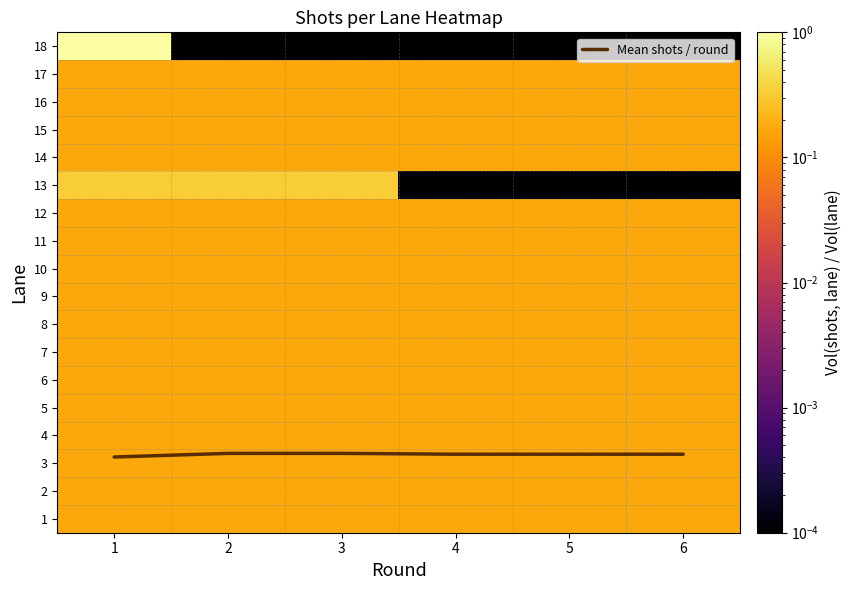

What is the greatest value displayed?

14.8